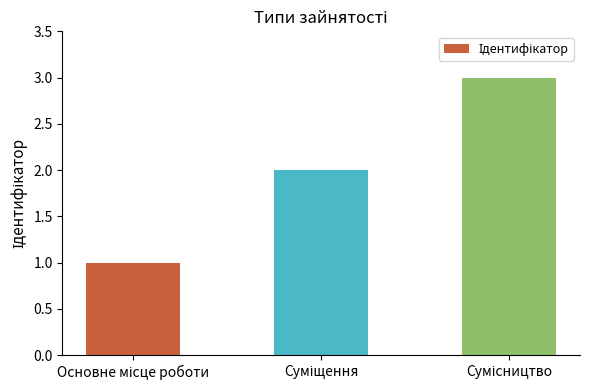

What is the sum of all values?

6